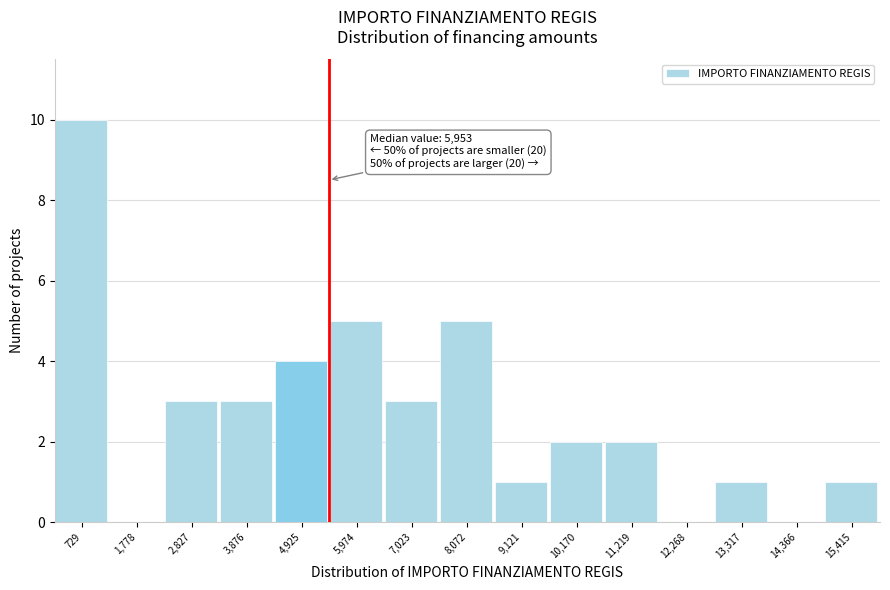

Reading left to right, transcribe all the data shown in this chart.

729=10	1,778=0	2,827=3	3,876=3	4,925=4	5,974=5	7,023=3	8,072=5	9,121=1	10,170=2	11,219=2	12,268=0	13,317=1	14,366=0	15,415=1